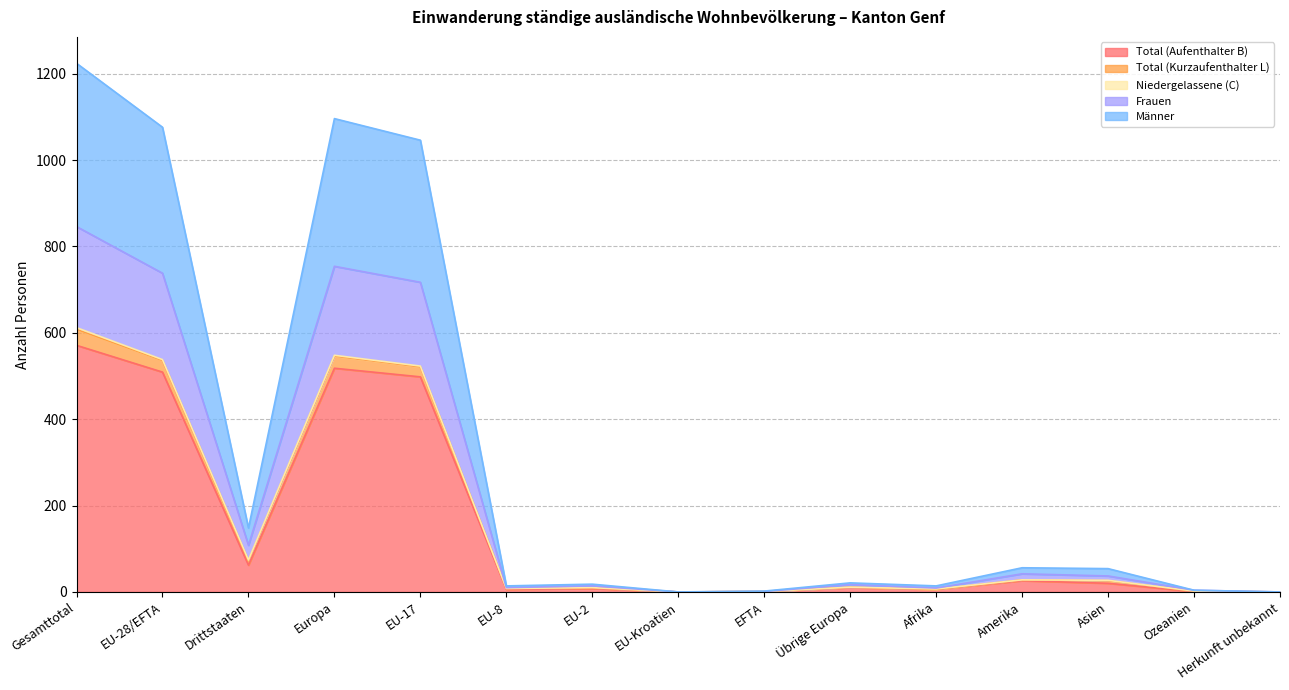

What is the maximum value for Total (Aufenthalter B)?

571